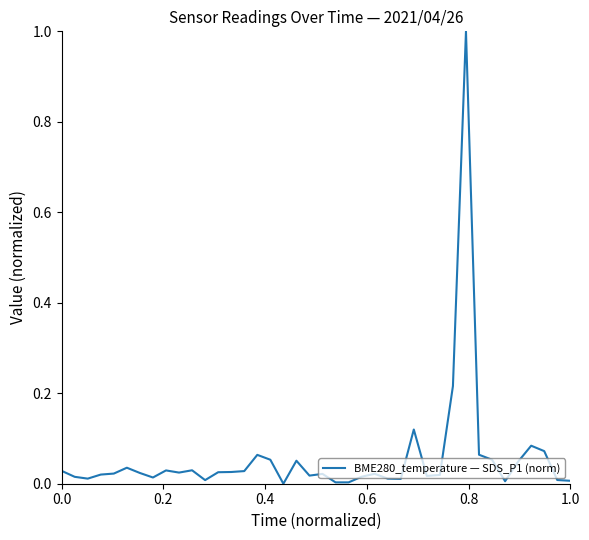

What is the difference between the maximum and minimum values?

1.0